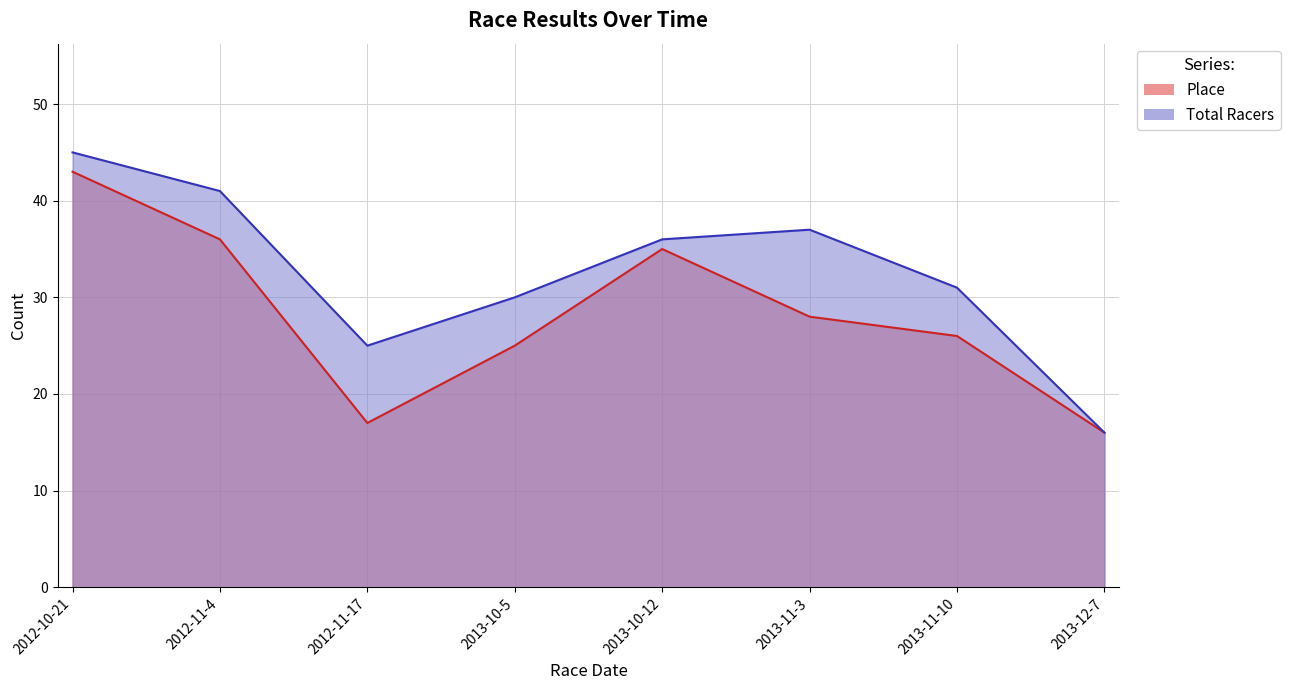

Which has a higher value, 2013-11-10 or 2012-11-4?

2012-11-4